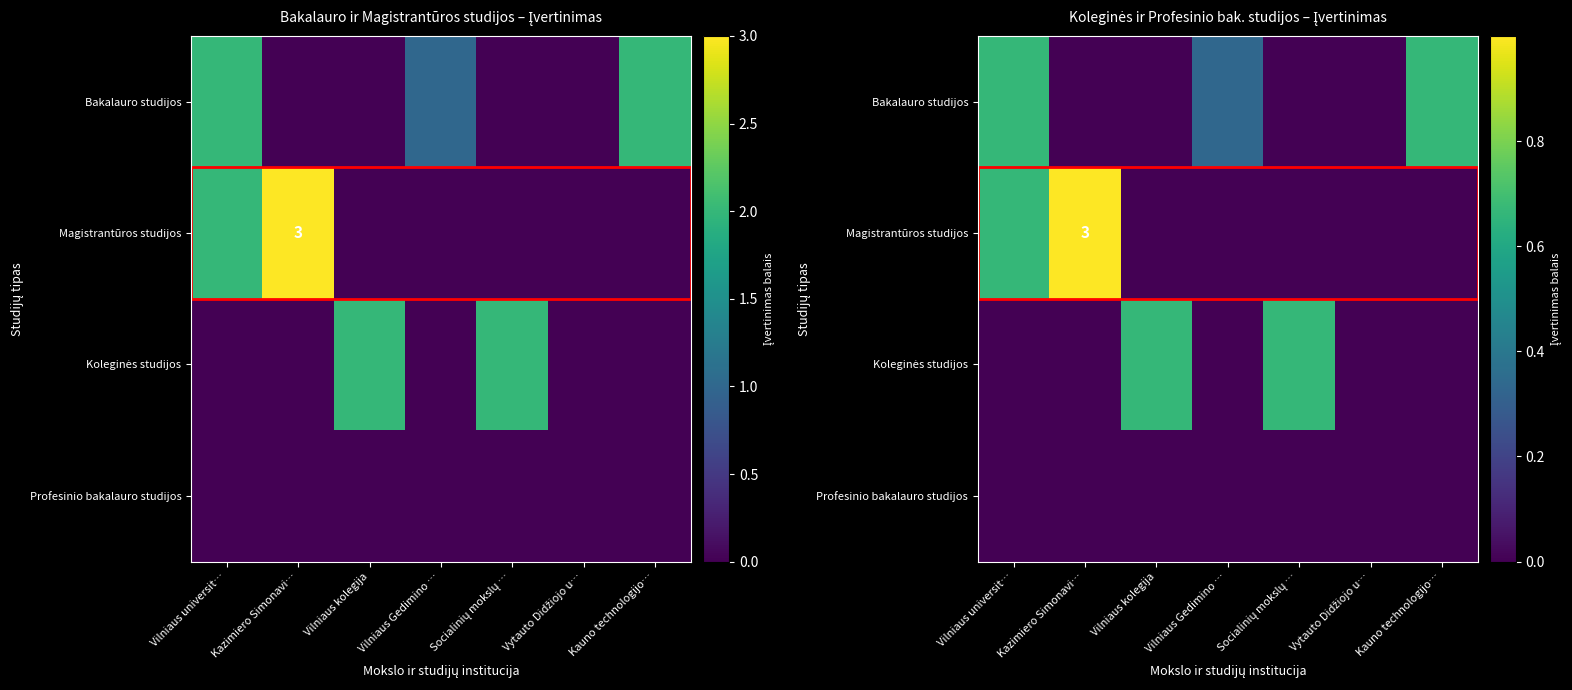

At which category does the chart reach its peak across all series?

Kazimiero Simonavi…